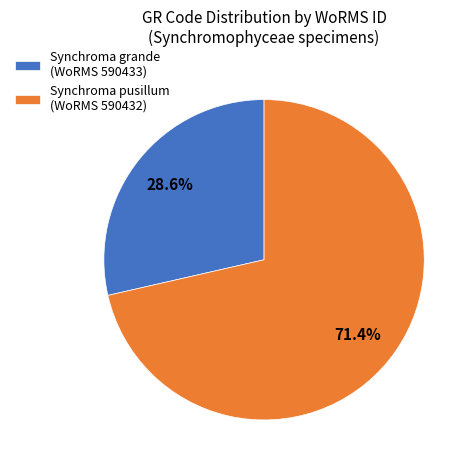

Between Synchroma grande (WoRMS 590433) and Synchroma pusillum (WoRMS 590432), which is larger?

Synchroma pusillum (WoRMS 590432)